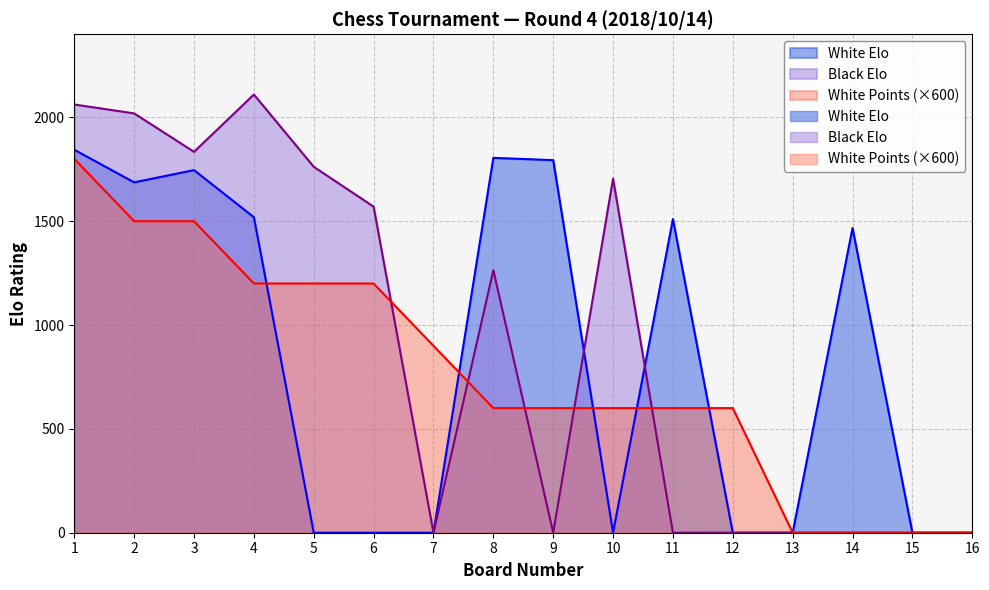

How many interior local valleys does the White Elo series have?

2